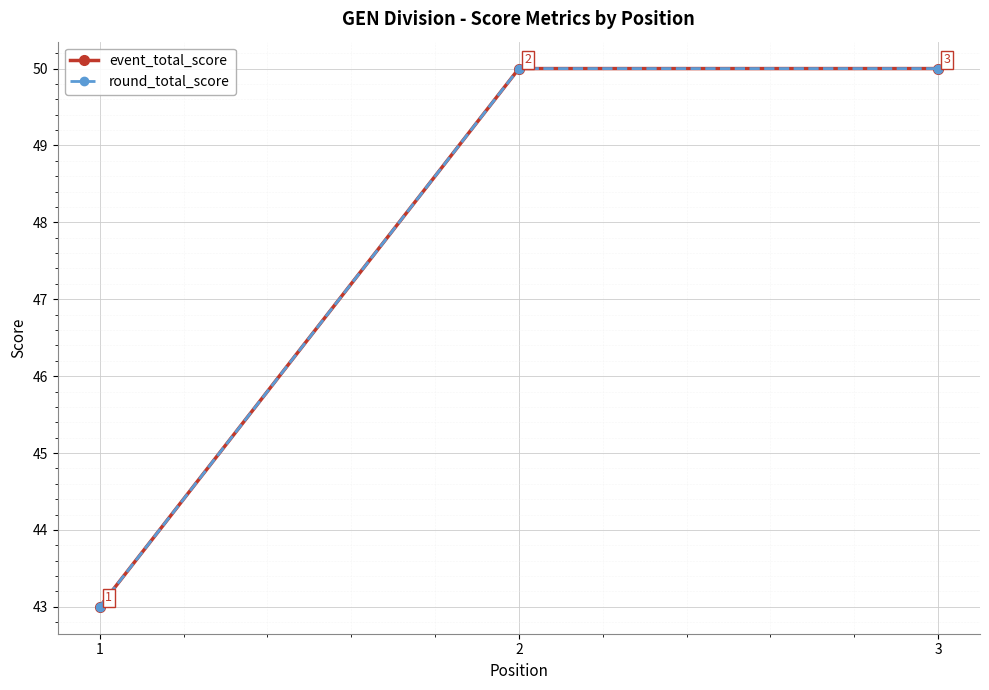

What is the highest value of the event_total_score series?

50